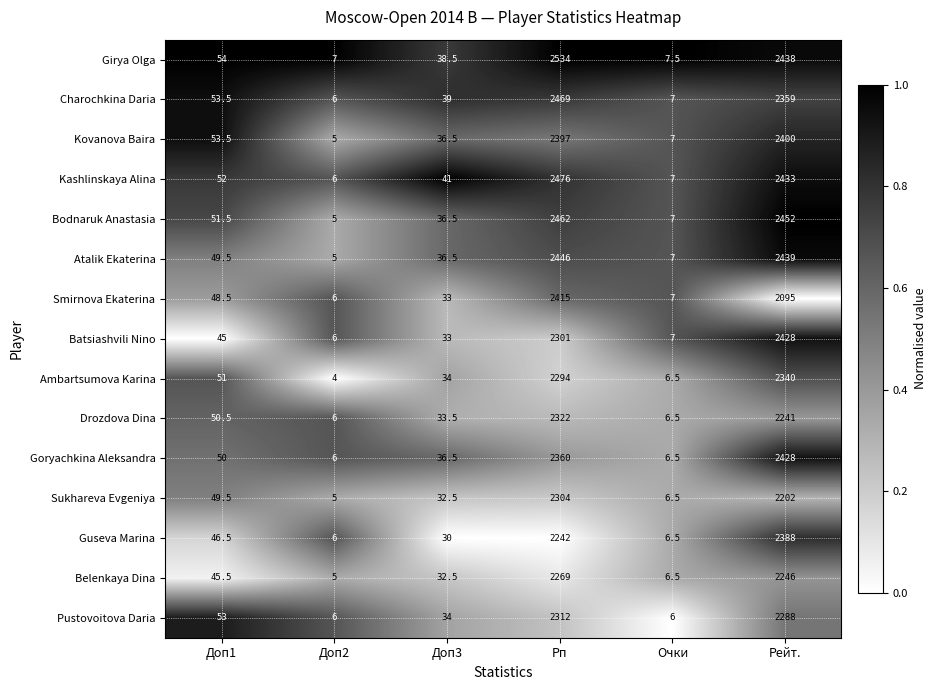

Which label corresponds to the smallest value in the chart?

Доп2